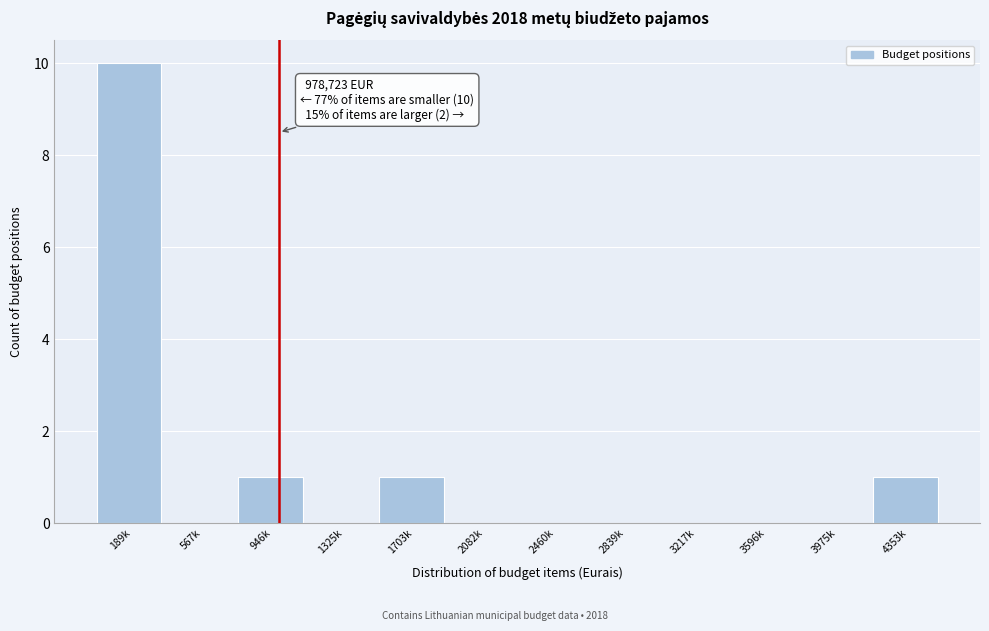

Reading right to left, extract all data points from this chart.

4353k=1	3975k=0	3596k=0	3217k=0	2839k=0	2460k=0	2082k=0	1703k=1	1325k=0	946k=1	567k=0	189k=10